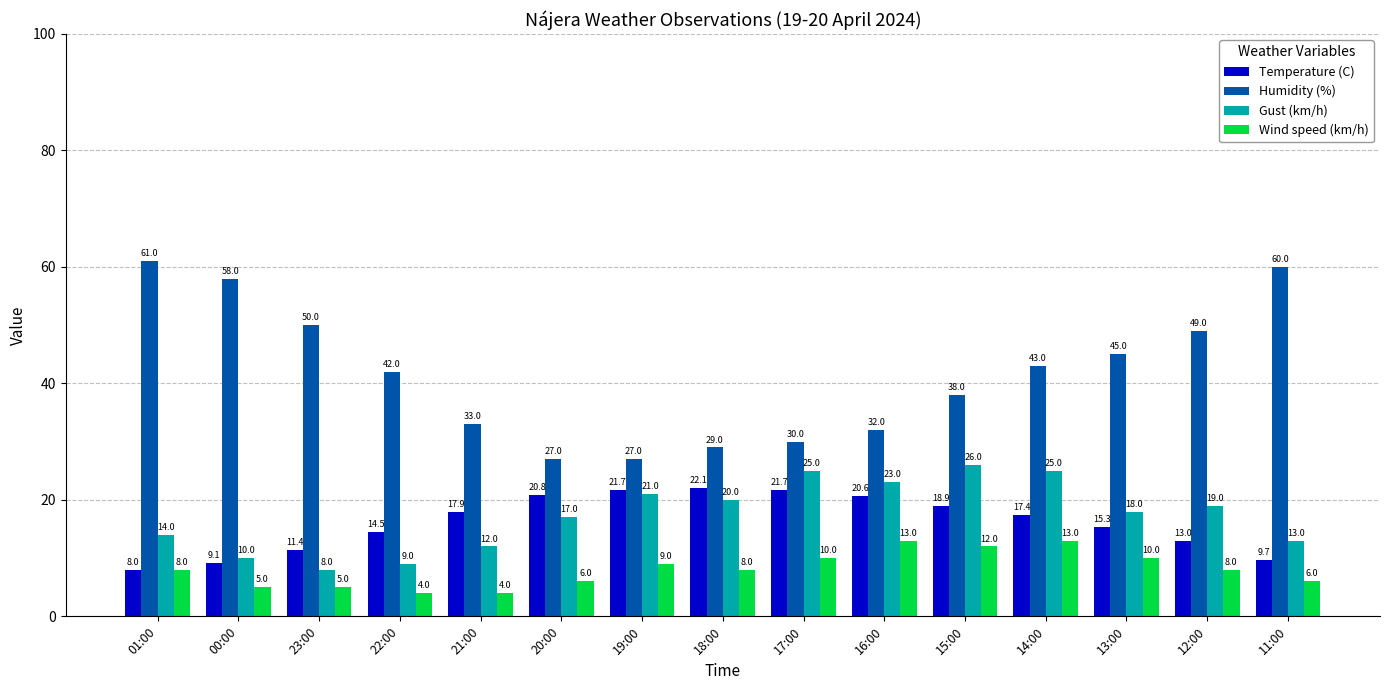

What is the label of the 4th bar from the left?

22:00